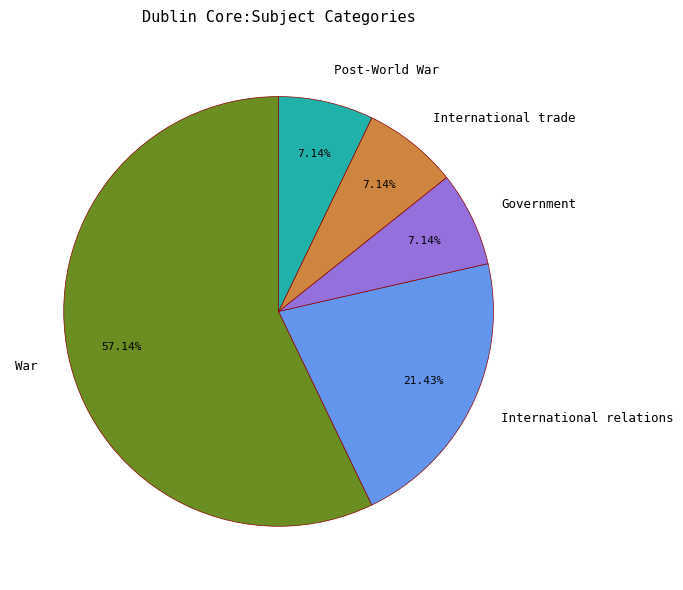

Approximately how many times larger is the value at War compared to International relations?

2.7